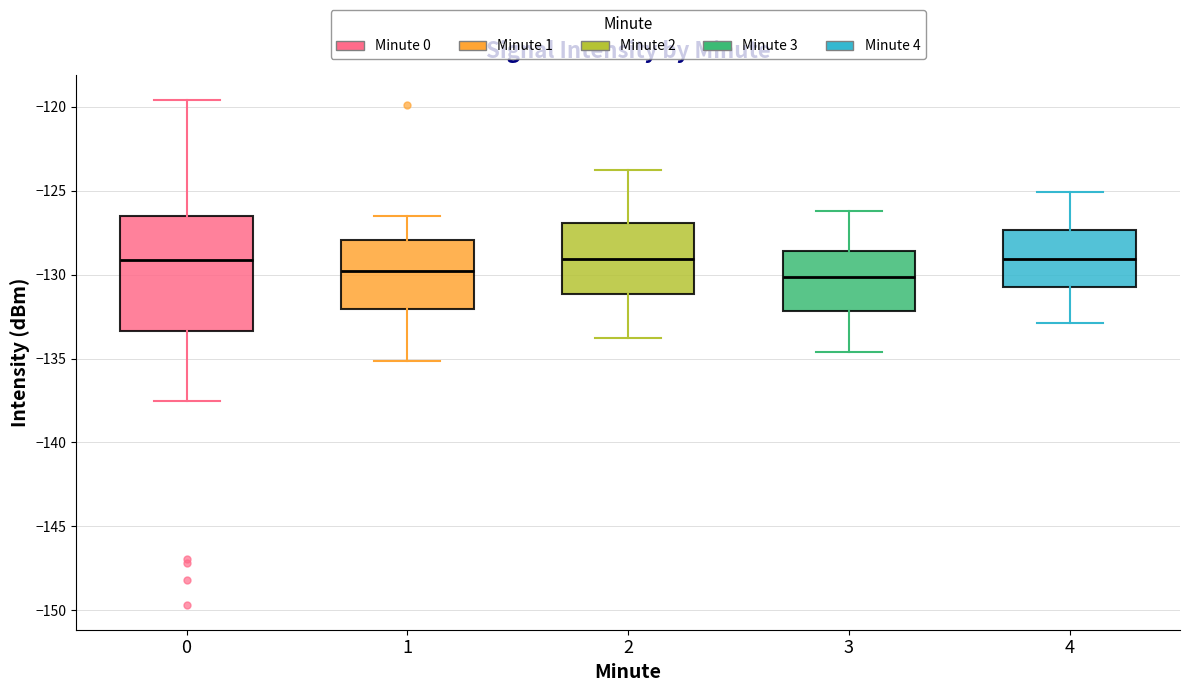

Reading left to right, read every box against the y-axis: the position of its median line, the range the box covers, and the ends of its whiskers. The values are not printed on the chart, so give them approximately, as read against the axis.

0: median -129.0, box -133.5 to -126.5, whiskers -137.5 to -119.5
1: median -130.0, box -132.0 to -128.0, whiskers -135.0 to -126.5
2: median -129.0, box -131.0 to -127.0, whiskers -133.5 to -123.5
3: median -130.0, box -132.0 to -128.5, whiskers -134.5 to -126.0
4: median -129.0, box -130.5 to -127.5, whiskers -133.0 to -125.0